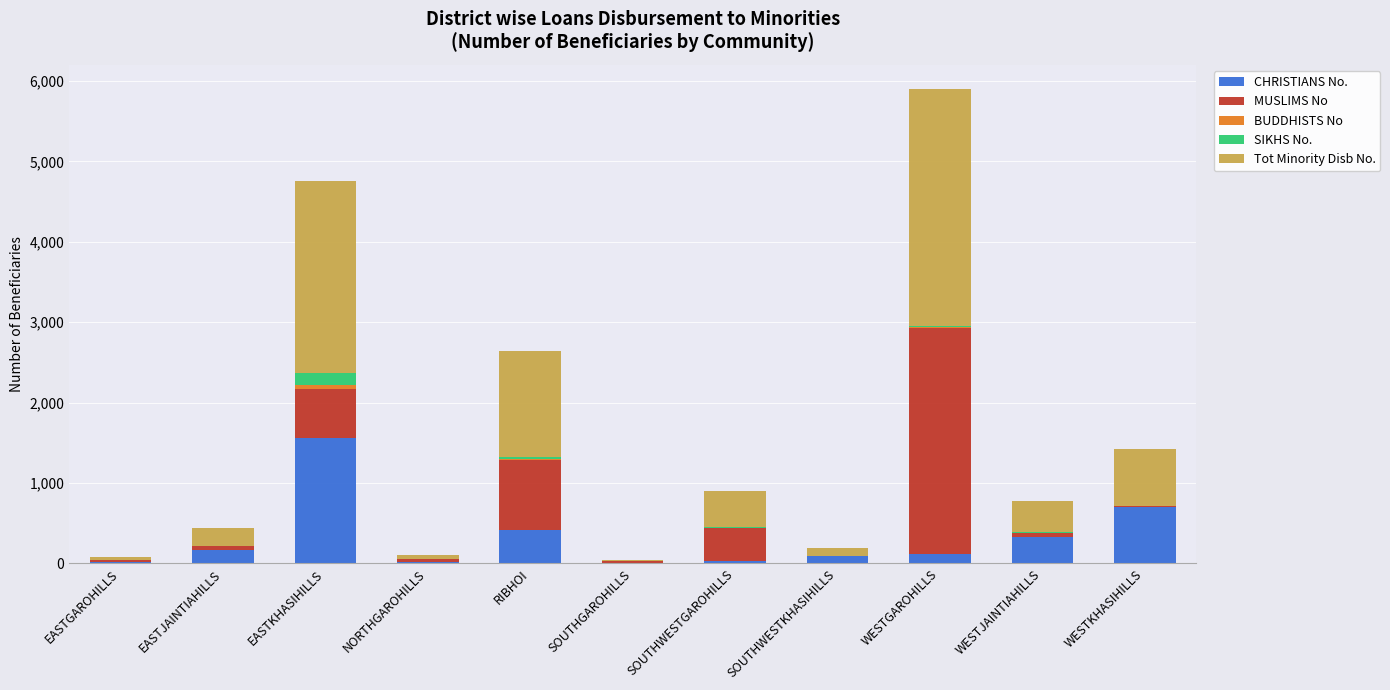

At which label does CHRISTIANS No. reach its peak?

EASTKHASIHILLS